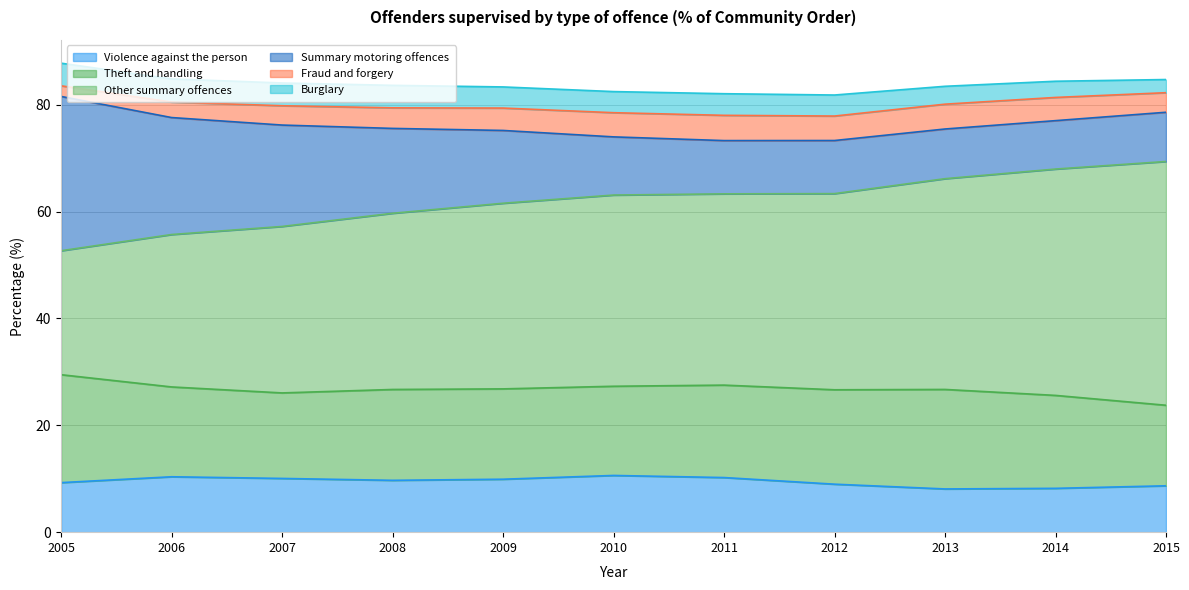

Rank the series by their maximum value, from lowest to highest.

Burglary, Fraud and forgery, Violence against the person, Theft and handling, Summary motoring offences, Other summary offences